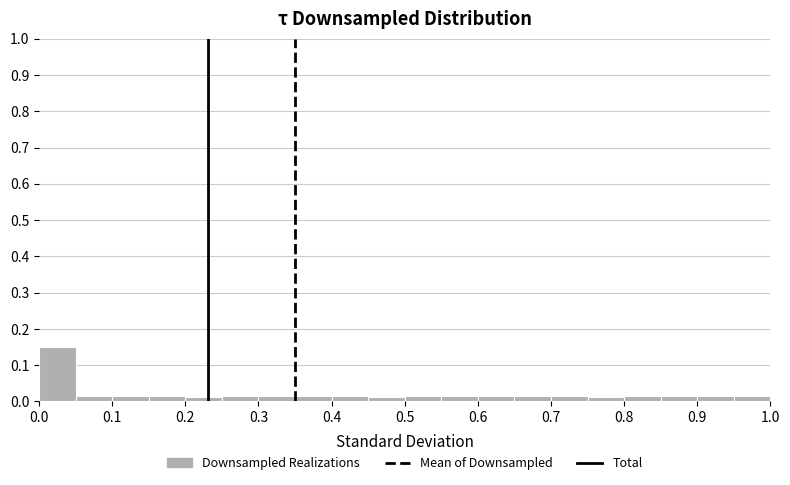

What is the height of the bar covering 0.85 to 0.90 on the x-axis? The values are not printed on the chart, so give them approximately, as read against the axis.

0.02